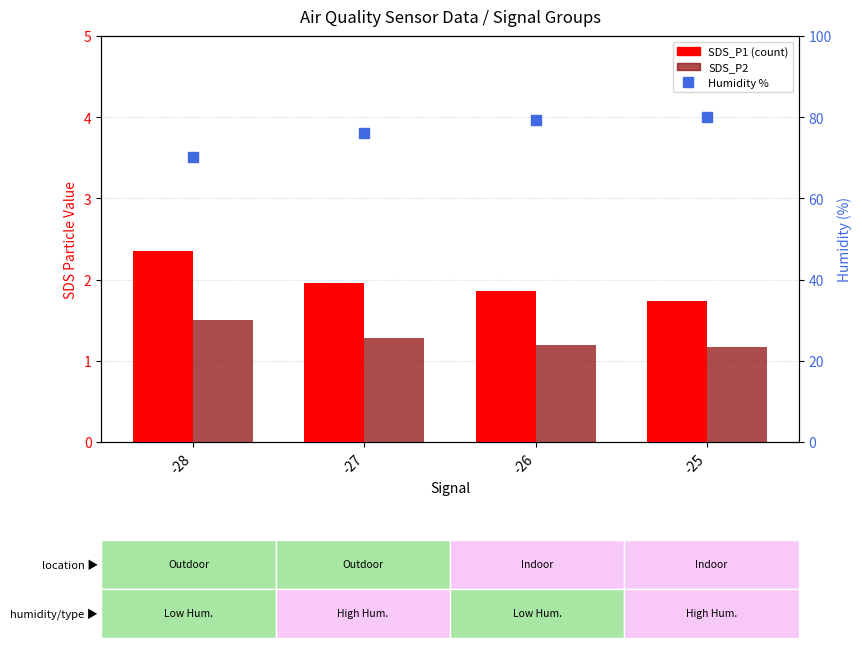

At how many categories does at least one series exceed 31?

4